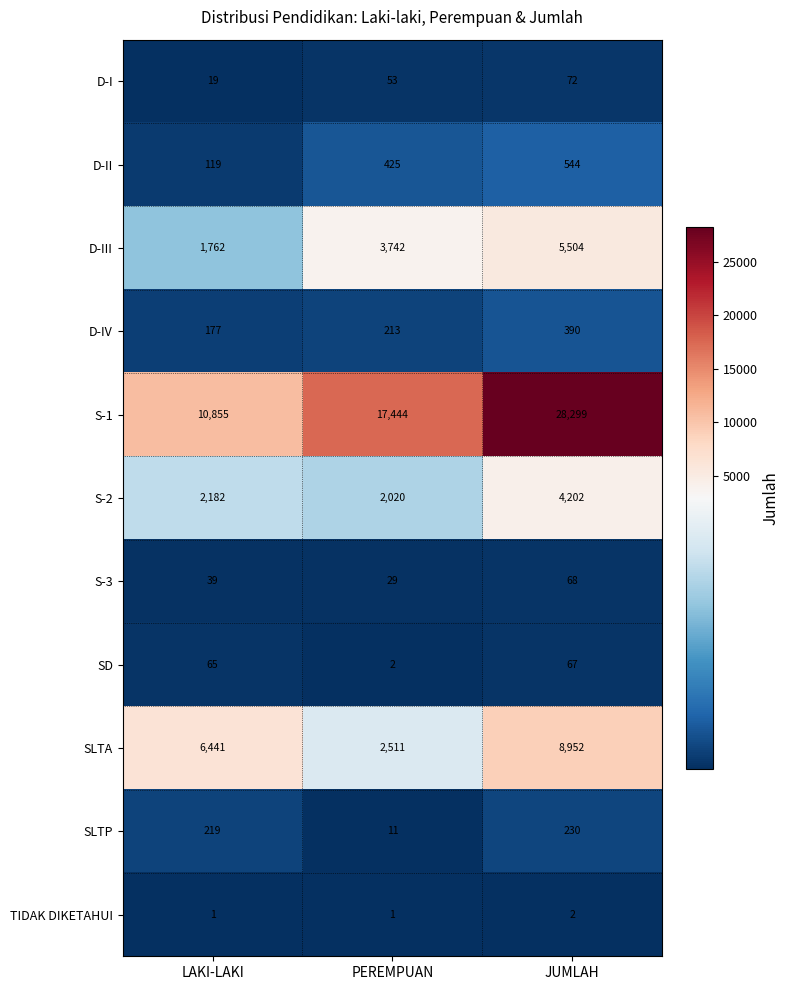

Is it true that S-1 equals 11331 at JUMLAH?

False